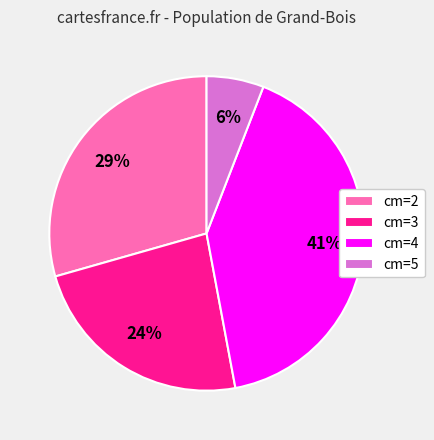

The cm=5 slice represents 6% of the pie. True or false?

True